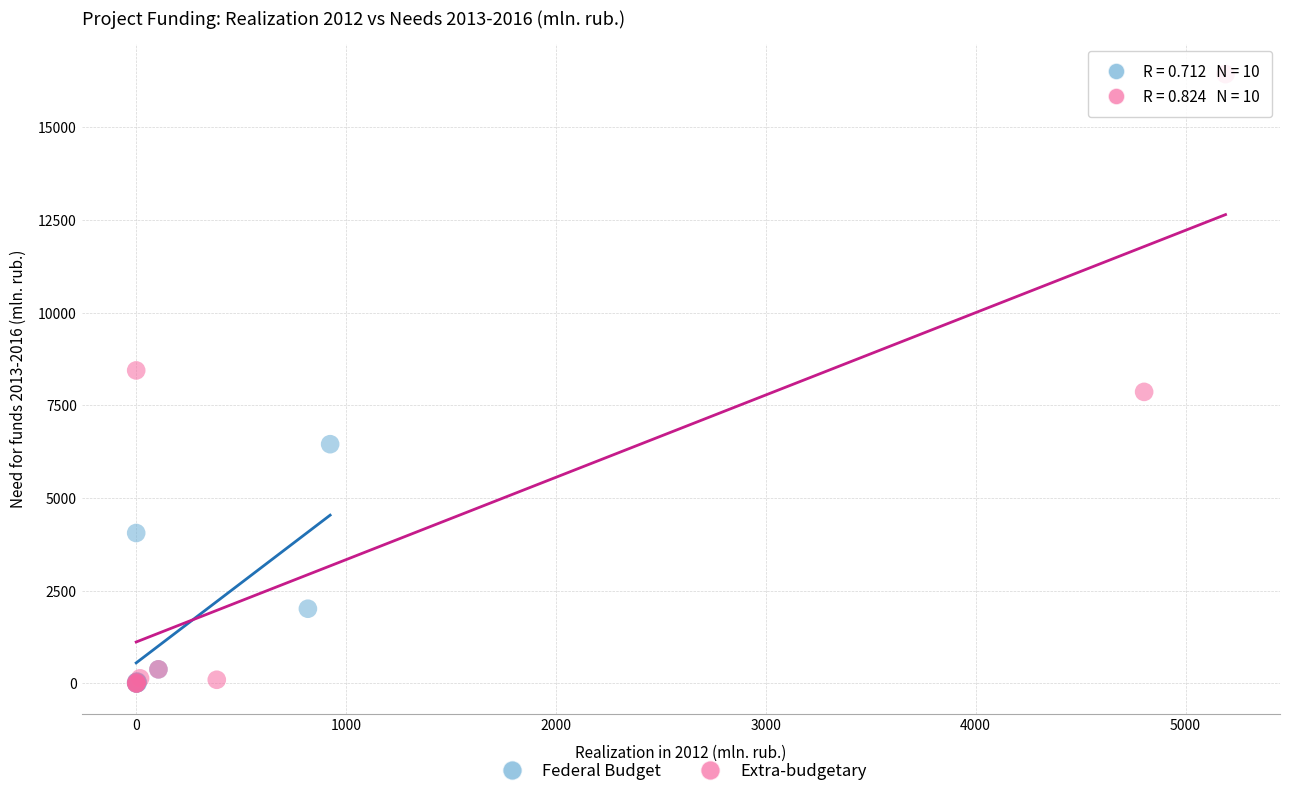

Which series reaches the maximum Y coordinate?

Extra-budgetary